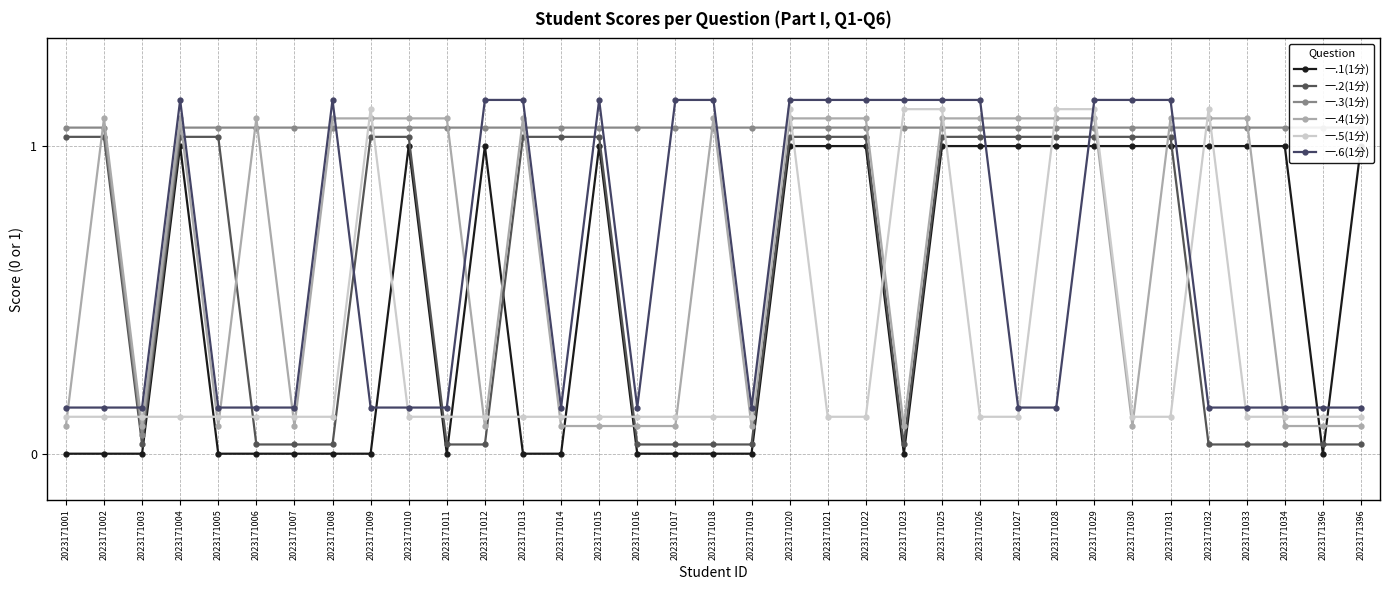

List the series in order of their peak value, lowest first.

一.1(1分), 一.2(1分), 一.3(1分), 一.4(1分), 一.5(1分), 一.6(1分)